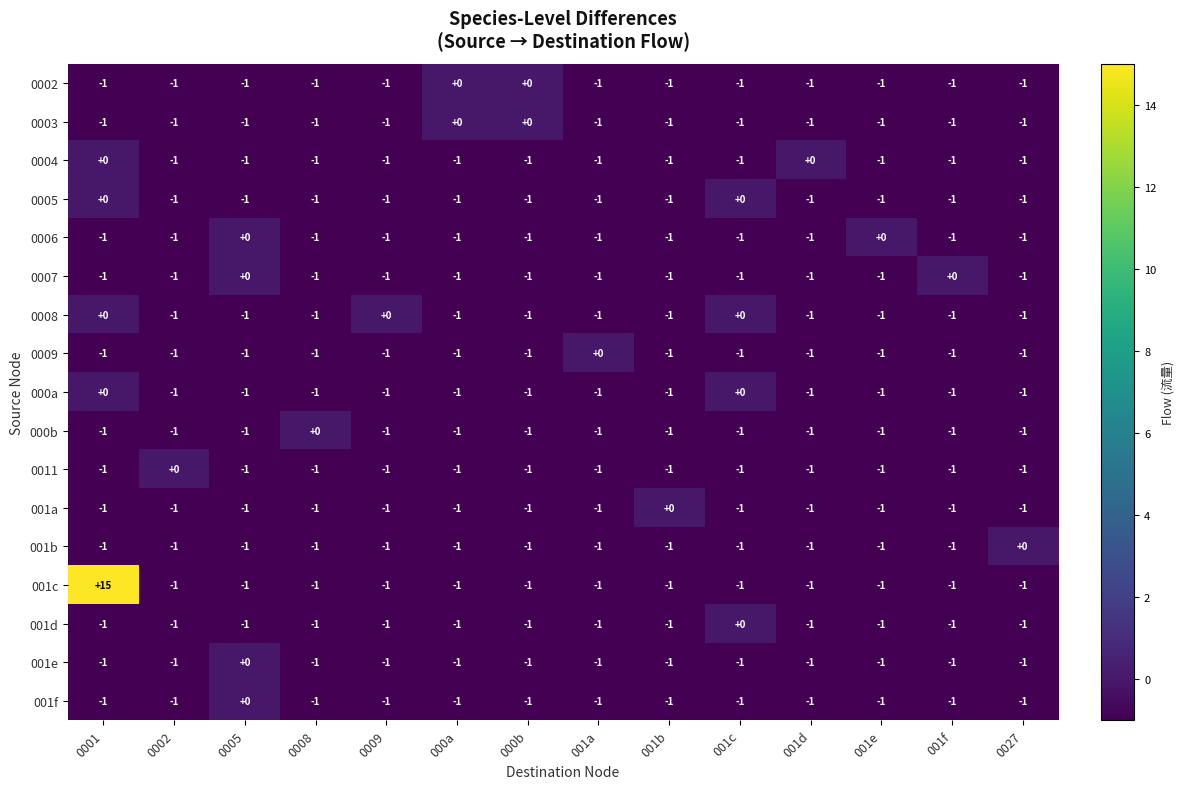

What is the greatest value displayed?

15